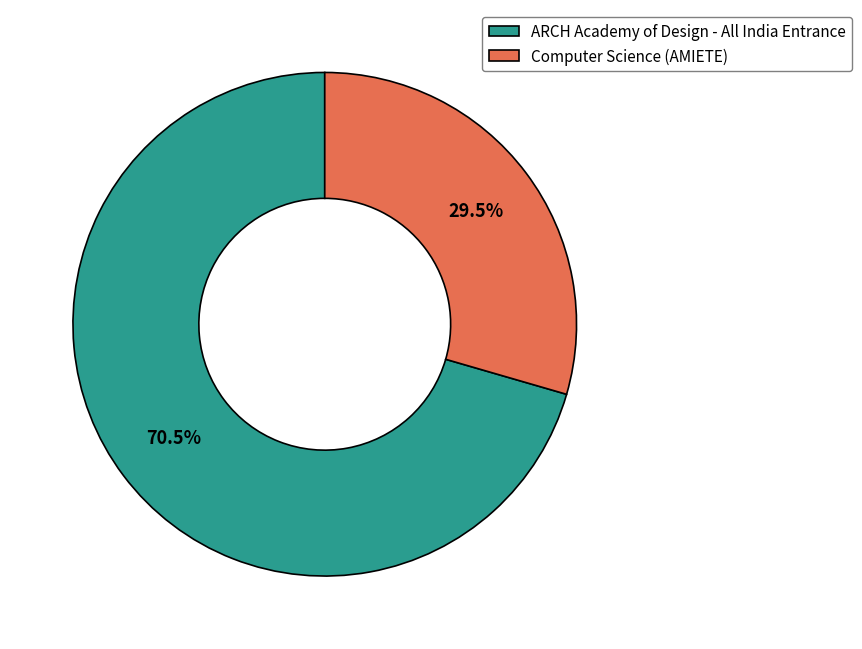

True or false: ARCH Academy of Design - All India Entrance accounts for 76% of the total.

False